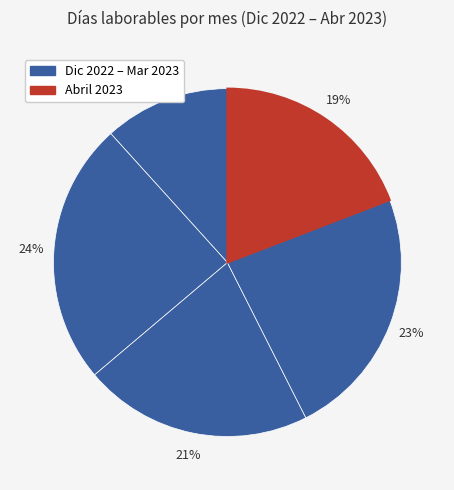

How many slices are in this pie chart?

5